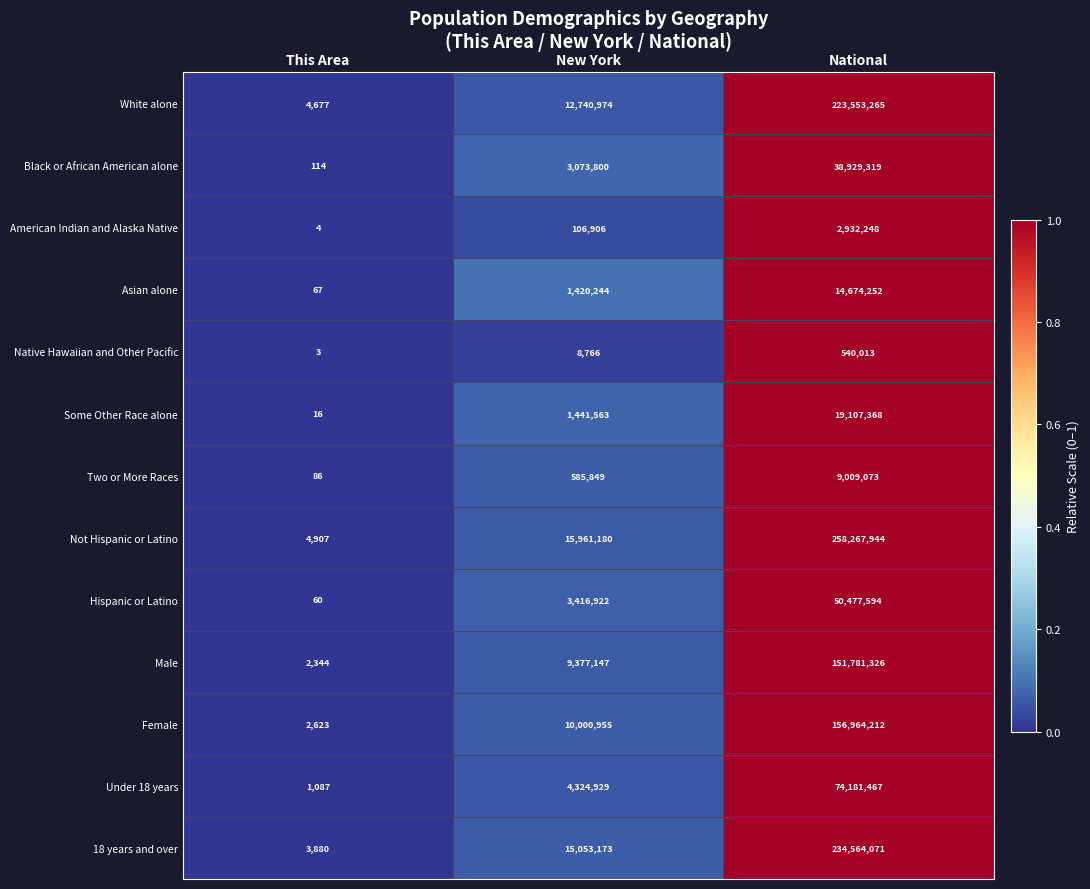

Is it true that Two or More Races equals 951174 at New York?

False